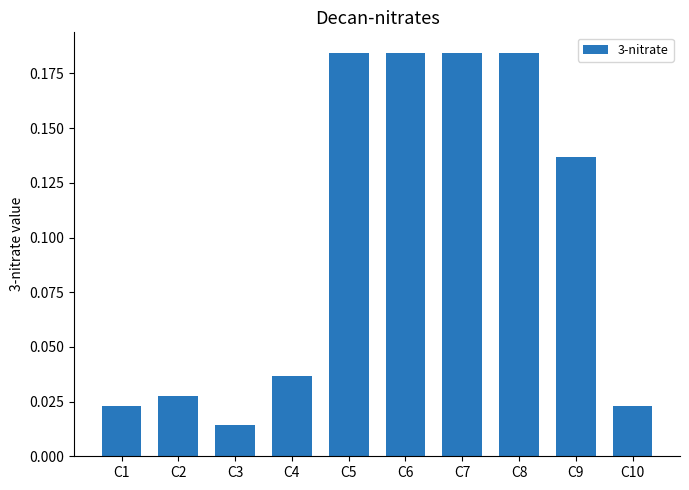

How many bars are there in total?

10